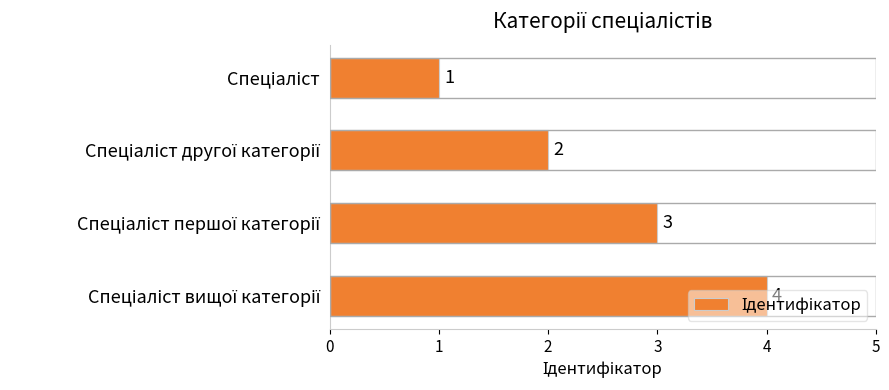

Count the values in the range 2 to 4.

3